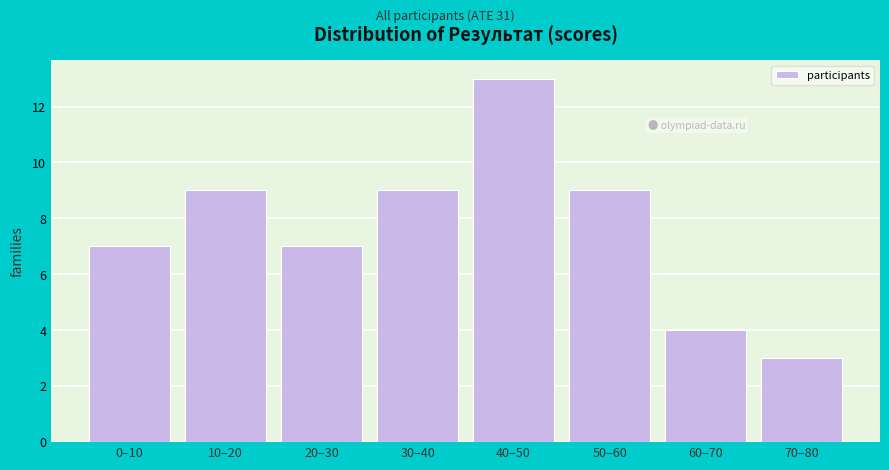

Reading right to left, list all the values displayed in this chart.

3	4	9	13	9	7	9	7